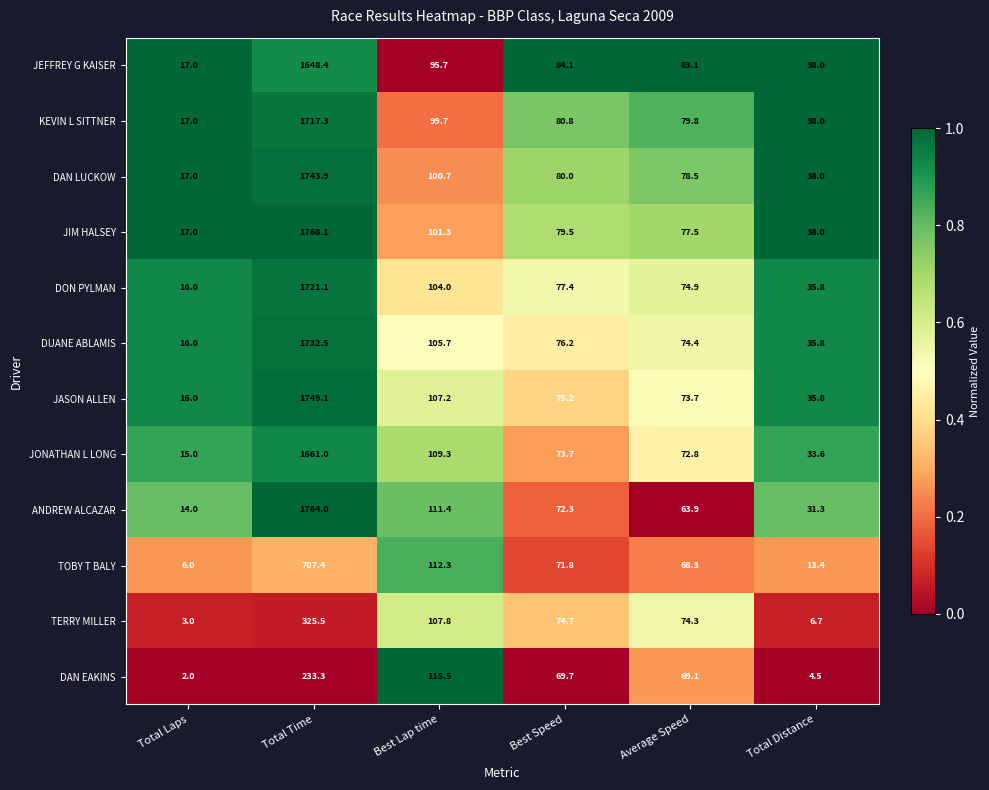

List the series in order of their peak value, lowest first.

DAN EAKINS, TERRY MILLER, TOBY T BALY, JEFFREY G KAISER, JONATHAN L LONG, KEVIN L SITTNER, DON PYLMAN, DUANE ABLAMIS, DAN LUCKOW, JASON ALLEN, ANDREW ALCAZAR, JIM HALSEY